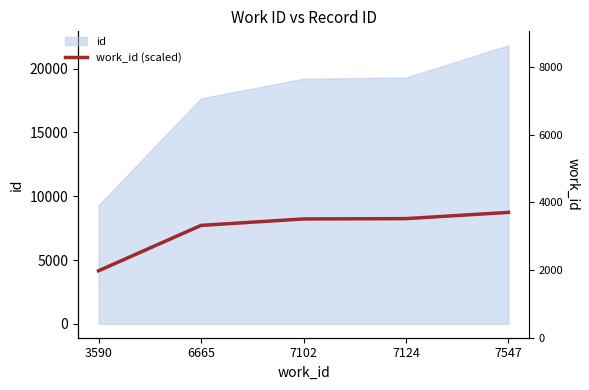

What is the value of the work_id (scaled) point at the 5th from the left?

8733.6